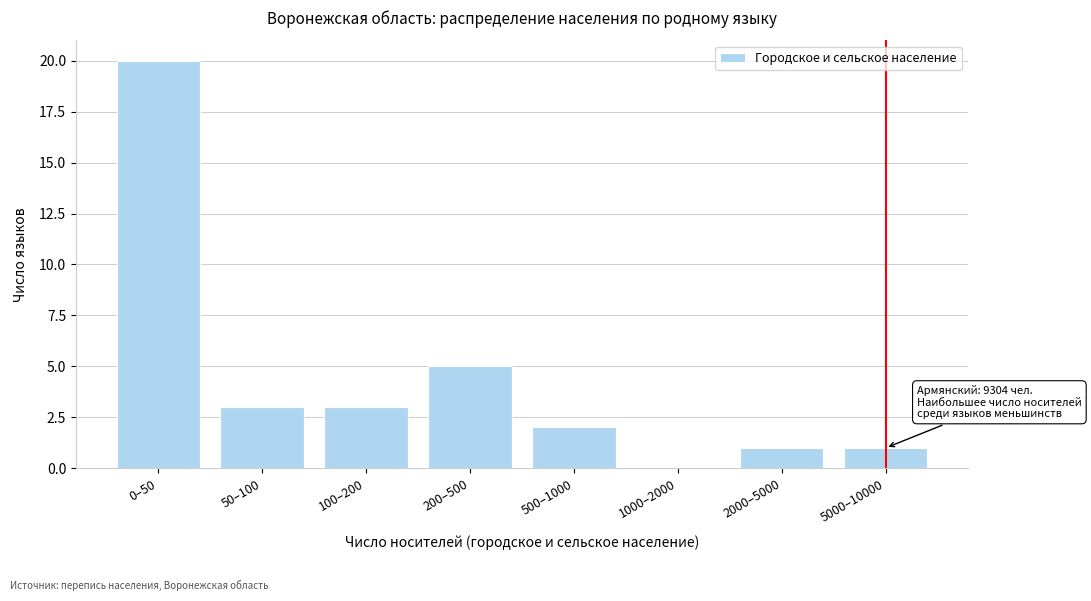

Reading left to right, what are all the values shown in this chart?

0–50=20	50–100=3	100–200=3	200–500=5	500–1000=2	1000–2000=0	2000–5000=1	5000–10000=1